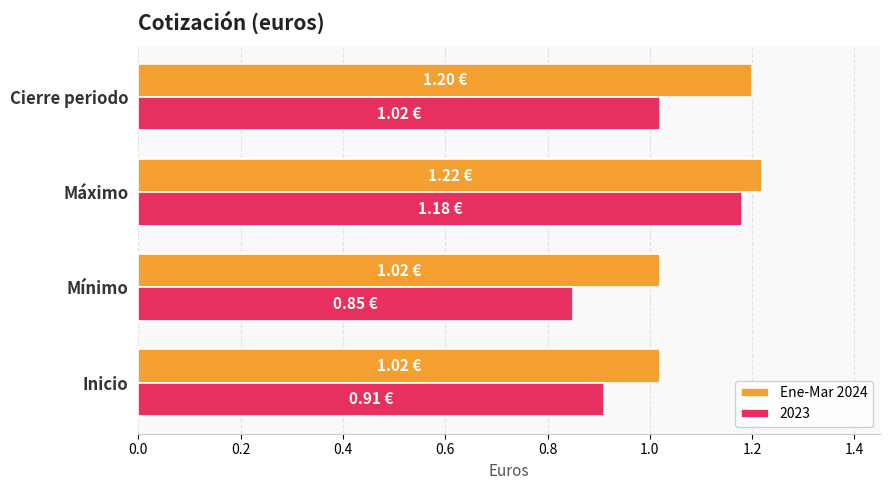

Rank the series at Inicio from lowest to highest value.

2023, Ene-Mar 2024